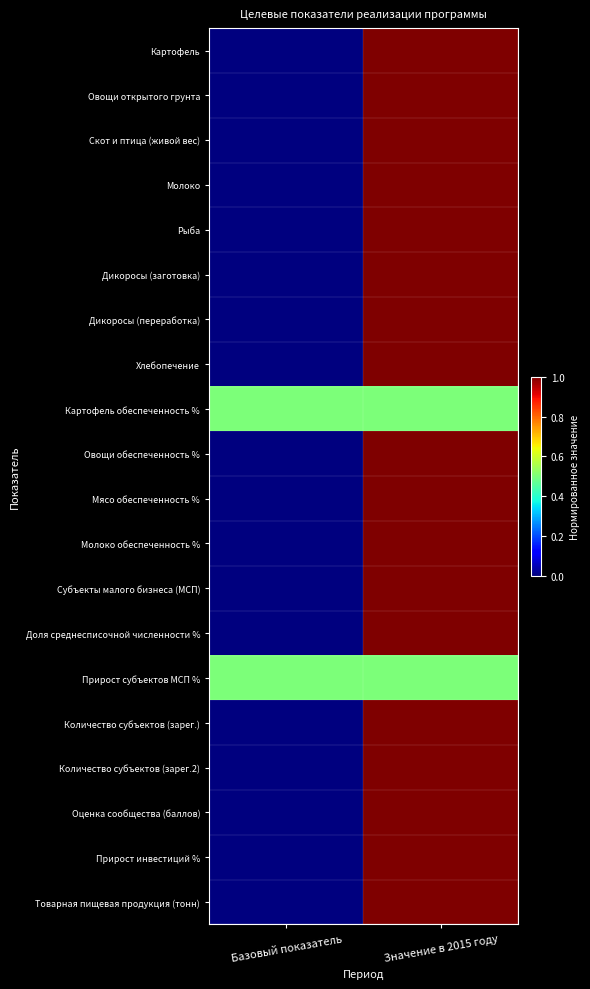

Between Базовый показатель and Значение в 2015 году, which series saw the biggest shift?

Картофель